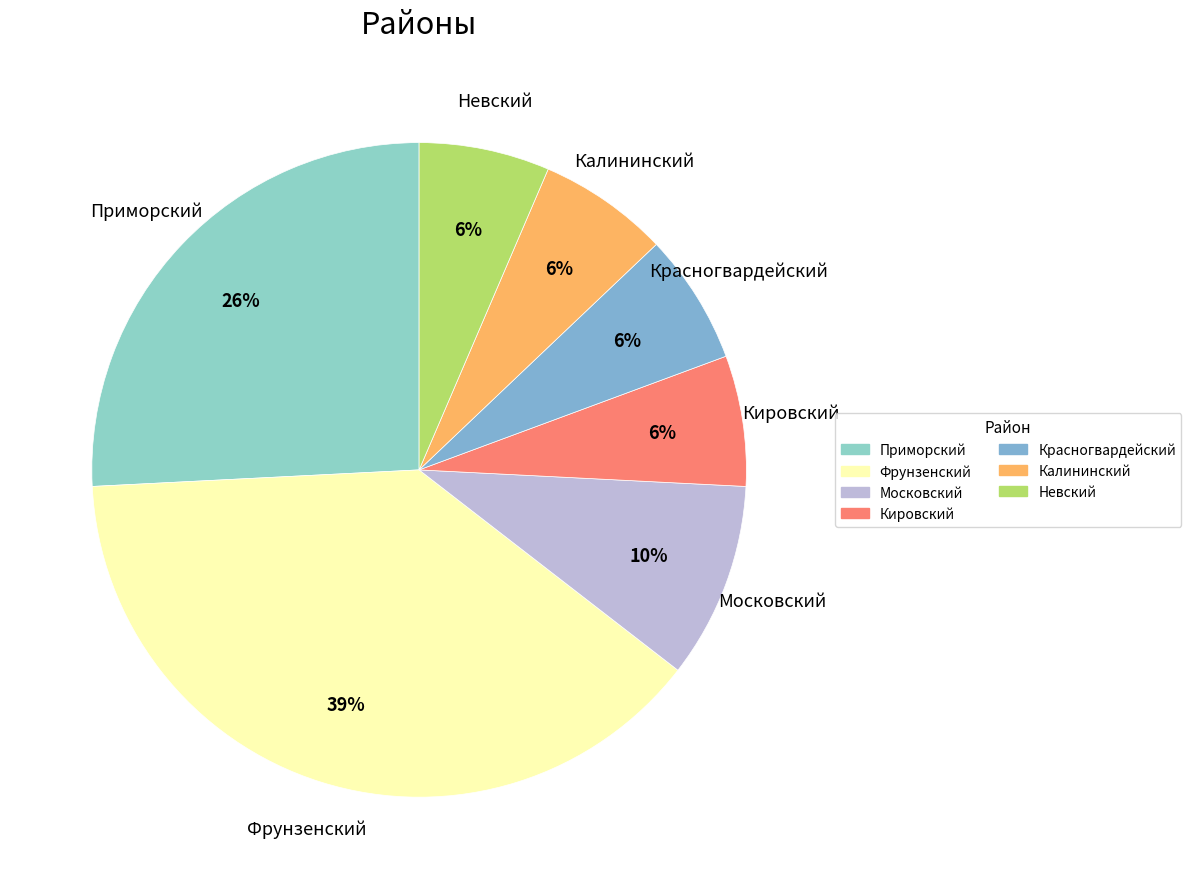

What percentage is the Невский slice, to the nearest percent?

6%